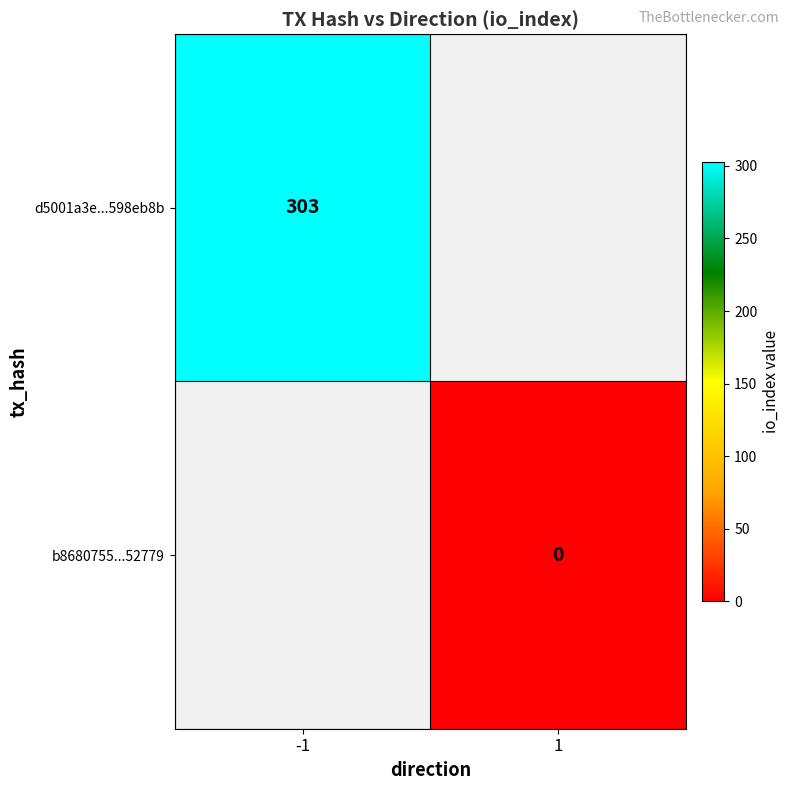

Is it true that d5001a3e...598eb8b equals 303 at -1?

True